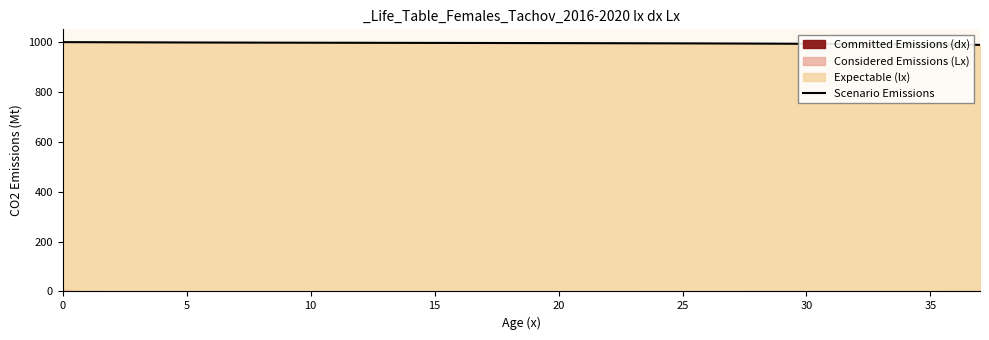

What is the maximum value for Scenario Emissions?

998.8